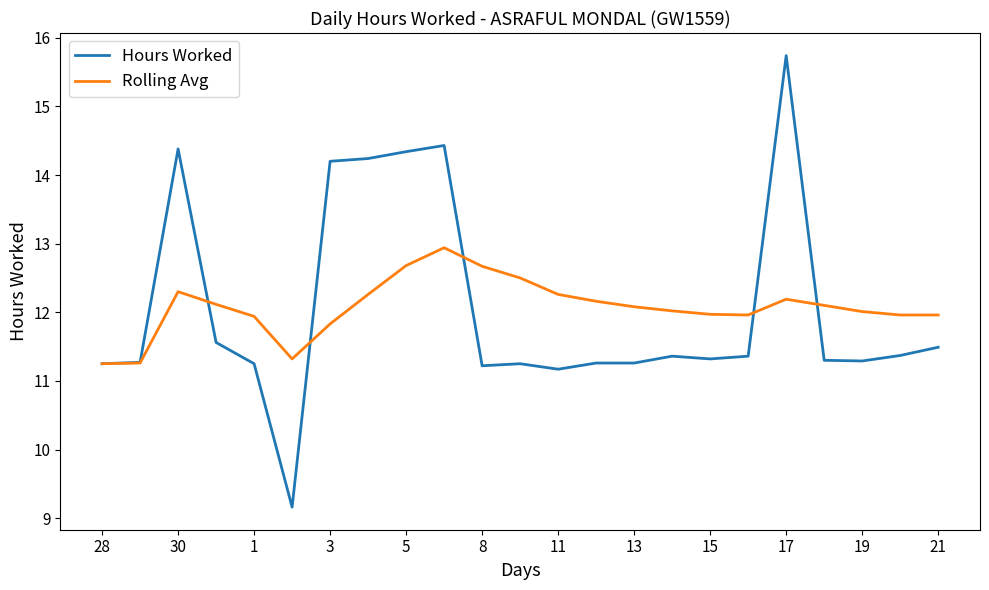

Rank the series by their maximum value, from highest to lowest.

Hours Worked, Rolling Avg